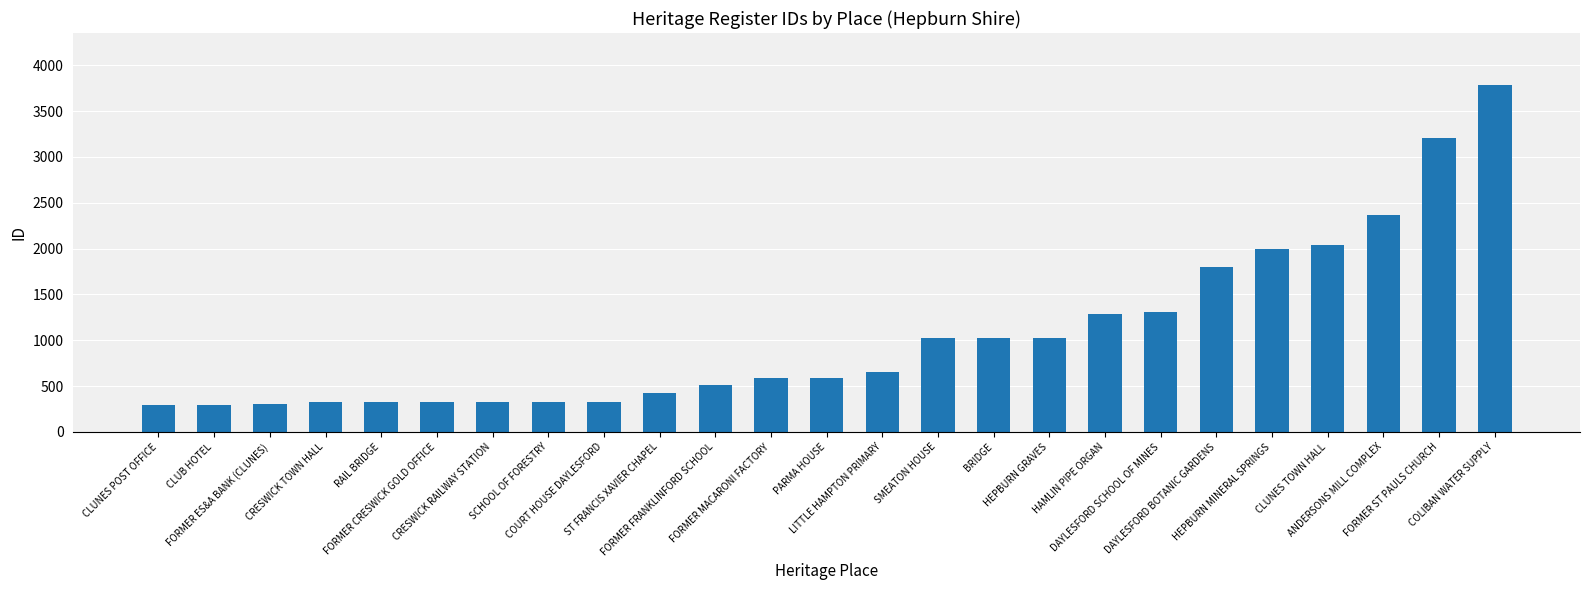

What is the value of the 3rd bar from the left?

300